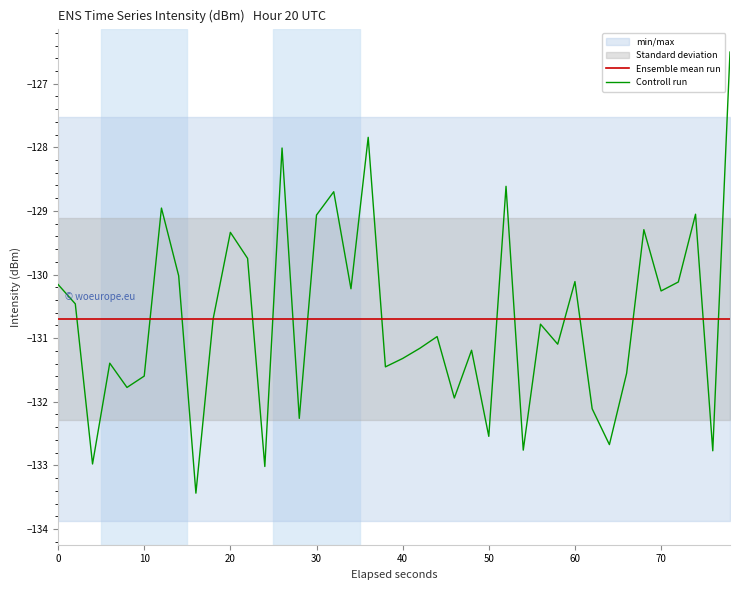

Reading right to left, extract all data points from this chart.

Ensemble mean run: -130.7	-130.7	-130.7	-130.7	-130.7	-130.7	-130.7	-130.7	-130.7	-130.7	-130.7	-130.7	-130.7	-130.7	-130.7	-130.7	-130.7	-130.7	-130.7	-130.7	-130.7	-130.7	-130.7	-130.7	-130.7	-130.7	-130.7	-130.7	-130.7	-130.7	-130.7	-130.7	-130.7	-130.7	-130.7	-130.7	-130.7	-130.7	-130.7	-130.7
Controll run: -126.5	-132.8	-129.1	-130.1	-130.3	-129.3	-131.6	-132.7	-132.1	-130.1	-131.1	-130.8	-132.8	-128.6	-132.5	-131.2	-131.9	-131.0	-131.2	-131.3	-131.5	-127.8	-130.2	-128.7	-129.1	-132.3	-128.0	-133.0	-129.7	-129.3	-130.7	-133.4	-130.0	-129.0	-131.6	-131.8	-131.4	-133.0	-130.5	-130.2